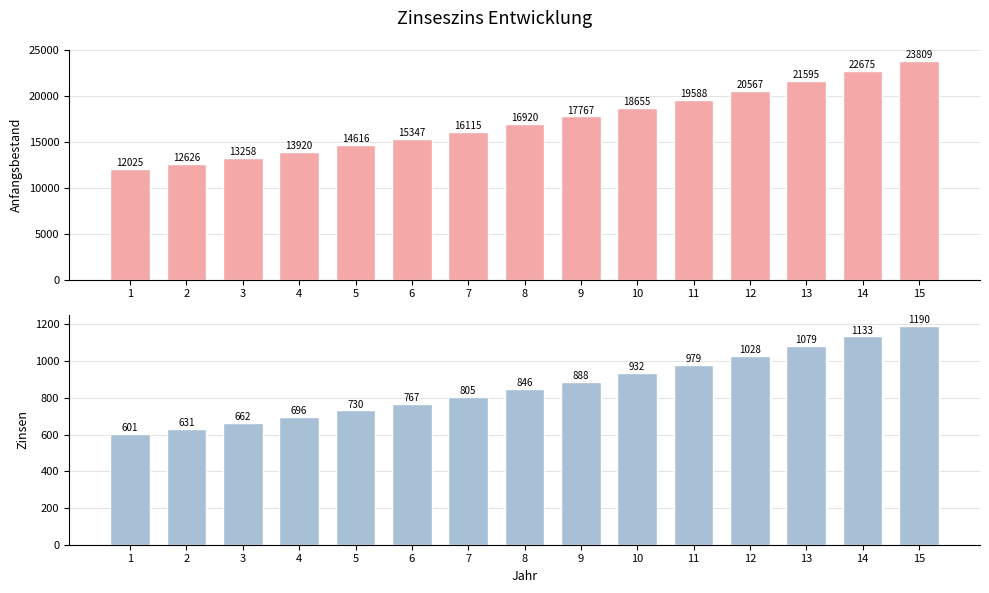

Reading right to left, what are all the values shown in this chart?

Anfangsbestand: 23809.5	22675.8	21596.0	20567.6	19588.2	18655.4	17767.0	16921.0	16115.2	15347.8	14617.0	13920.9	13258.0	12626.7	12025.4
Zinsen: 1190.5	1133.8	1079.8	1028.4	979.4	932.8	888.4	846.0	805.8	767.4	730.9	696.0	662.9	631.3	601.3